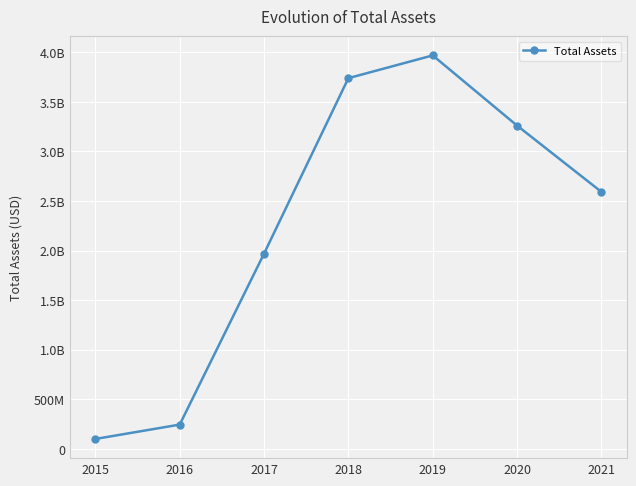

Does the chart have visible grid lines?

Yes